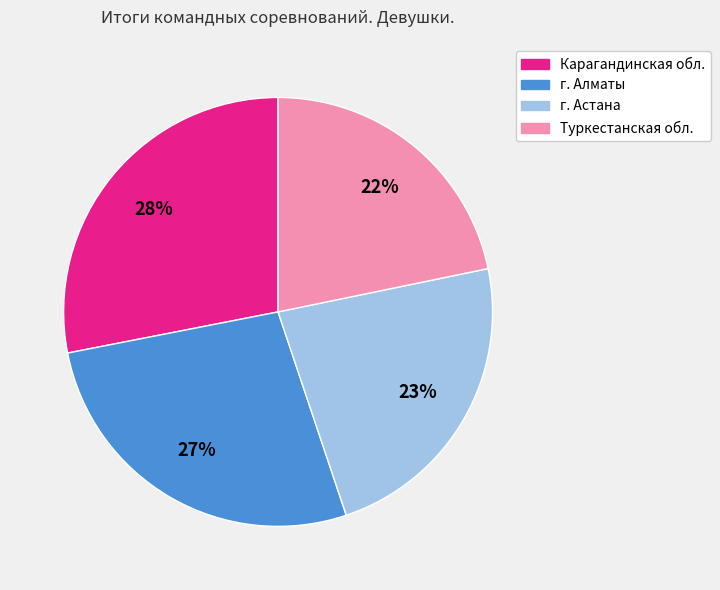

What percentage is the Туркестанская обл. slice, to the nearest percent?

22%